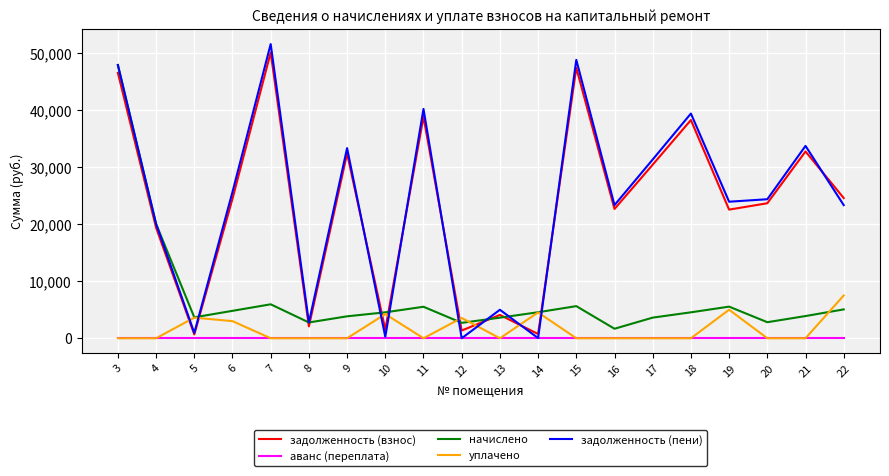

At how many categories does at least one series exceed 27459?

8